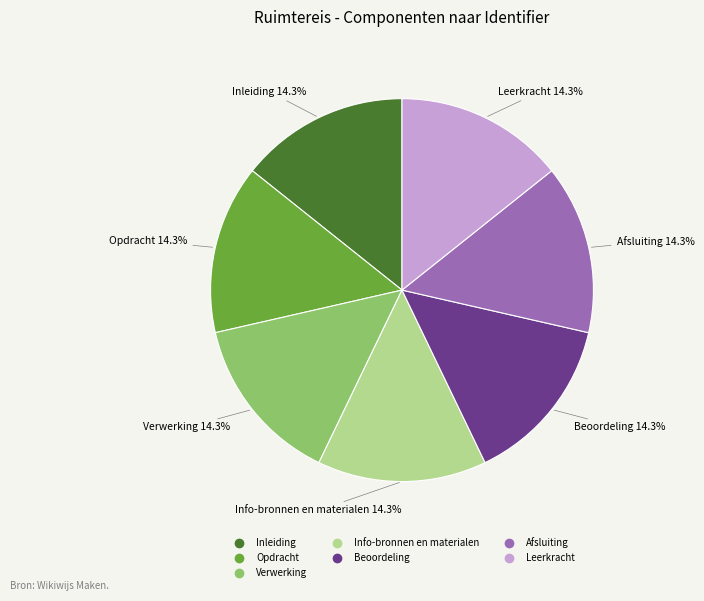

Is Opdracht the majority of the pie?

No